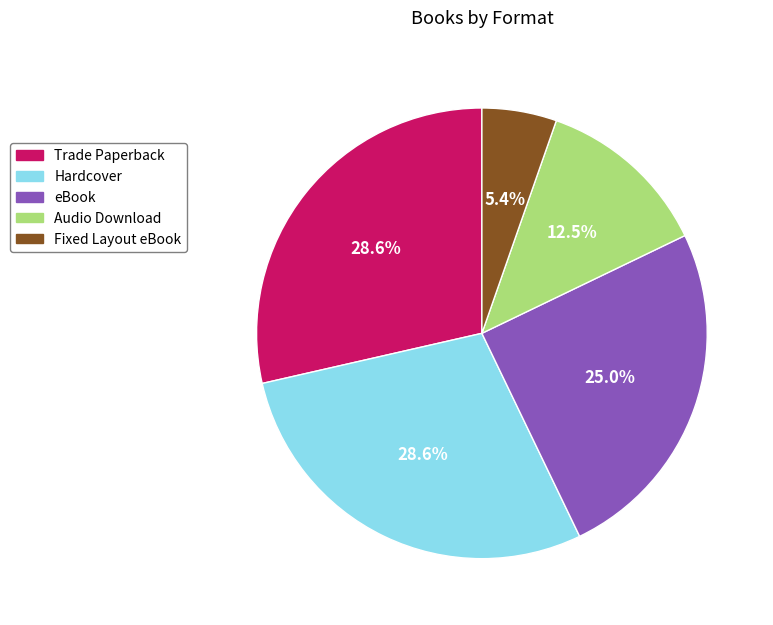

Approximately how many times larger is the value at Hardcover compared to Fixed Layout eBook?

5.3